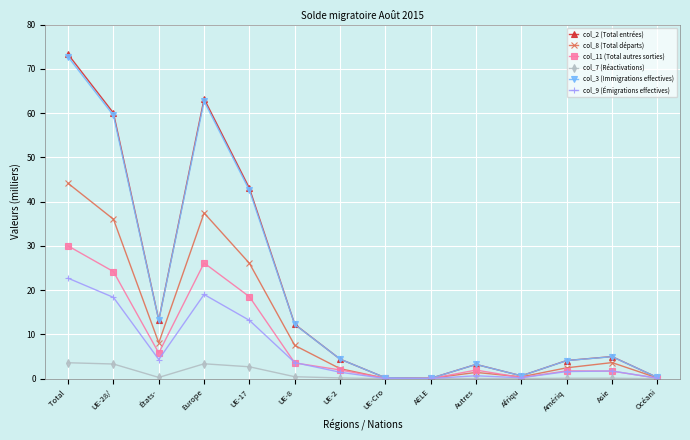

At which category does col_9 (Émigrations effectives) reach its first local valley?

États-